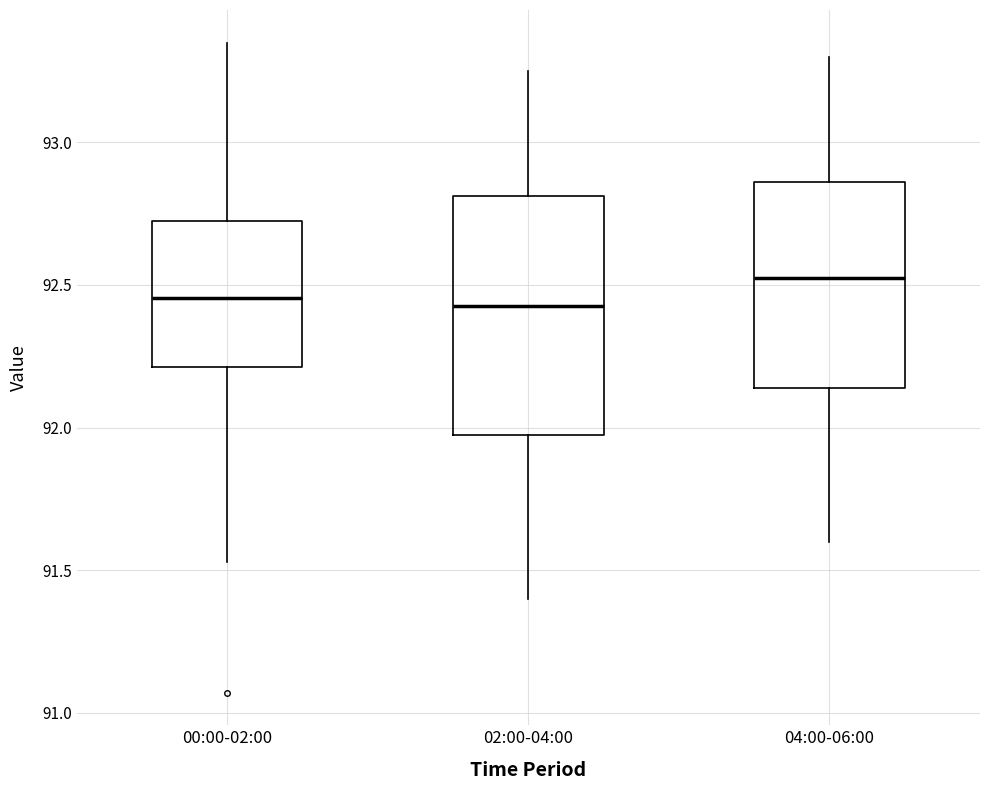

Reading left to right, read every box against the y-axis: the position of its median line, the range the box covers, and the ends of its whiskers. The values are not printed on the chart, so give them approximately, as read against the axis.

00:00-02:00: median 92.45, box 92.20 to 92.70, whiskers 91.55 to 93.35
02:00-04:00: median 92.45, box 92.00 to 92.80, whiskers 91.40 to 93.25
04:00-06:00: median 92.55, box 92.15 to 92.85, whiskers 91.60 to 93.30